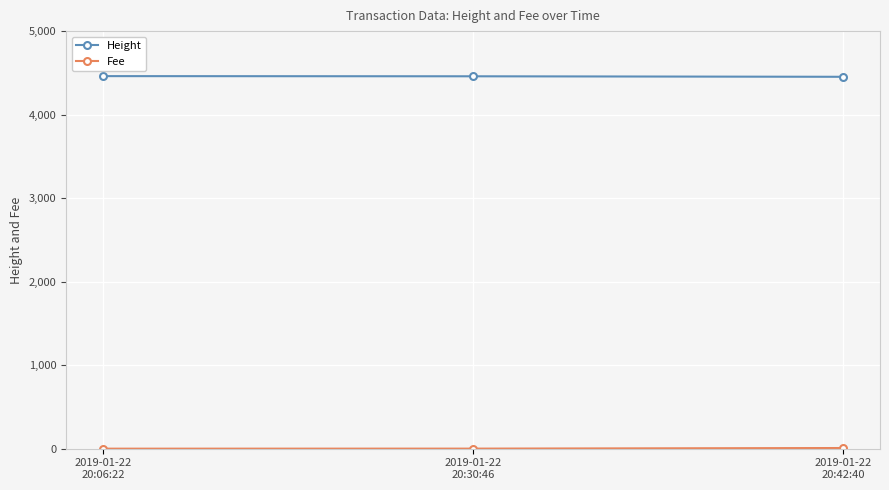

Which series has the largest total across all categories?

Height